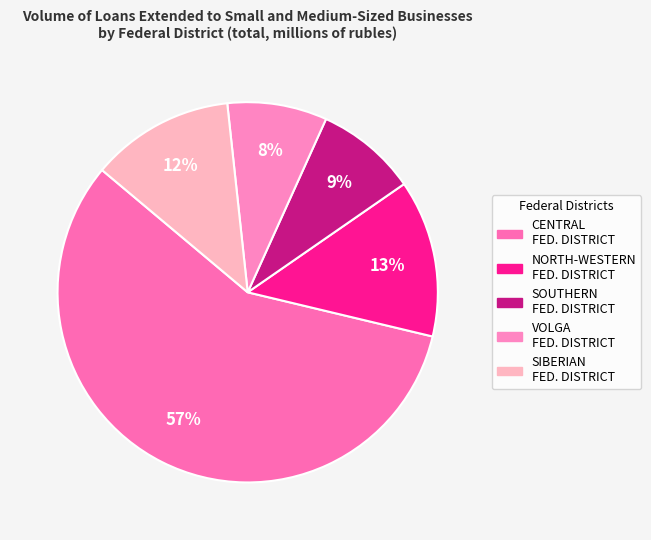

Rank the categories by value from lowest to highest.

VOLGA FEDERAL DISTRICT, SOUTHERN FEDERAL DISTRICT, SIBERIAN FEDERAL DISTRICT, NORTH-WESTERN FEDERAL DISTRICT, CENTRAL FEDERAL DISTRICT